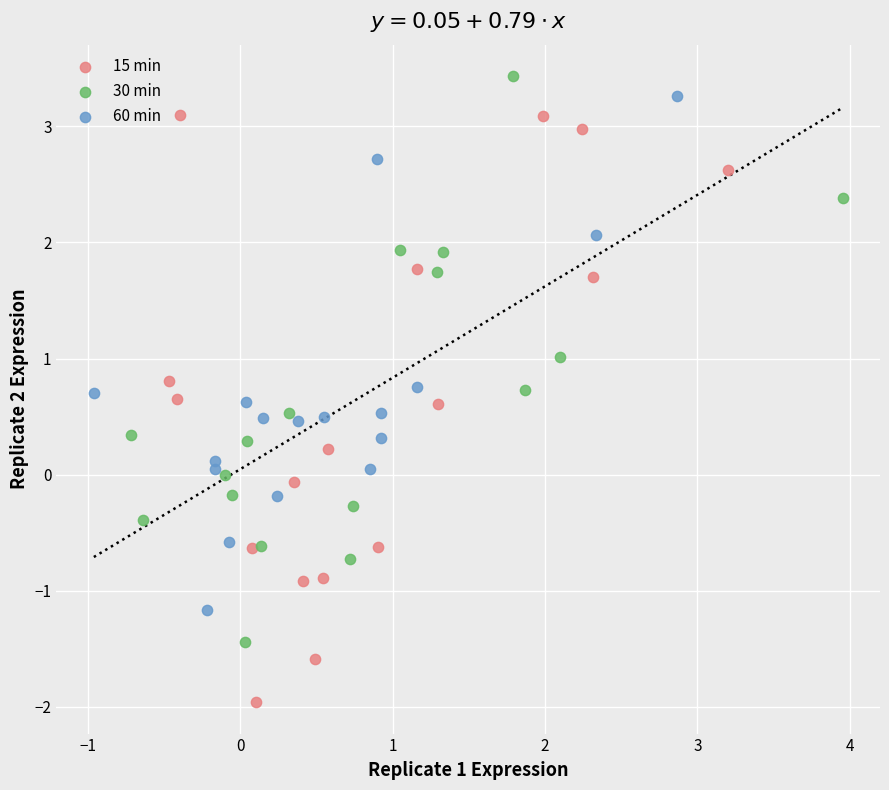

Which series contains the lowest Y value?

15 min